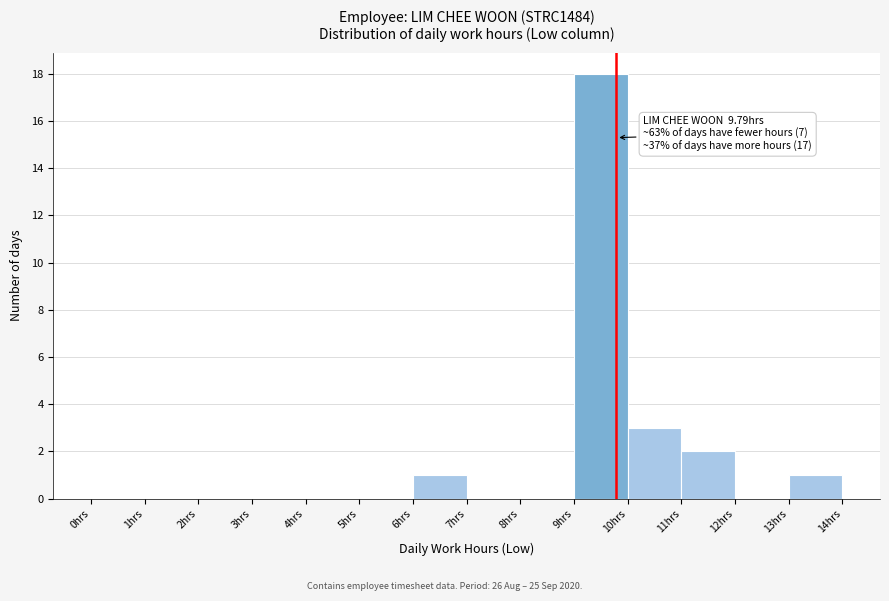

Which range on the x-axis has the tallest bar?

9 to 10